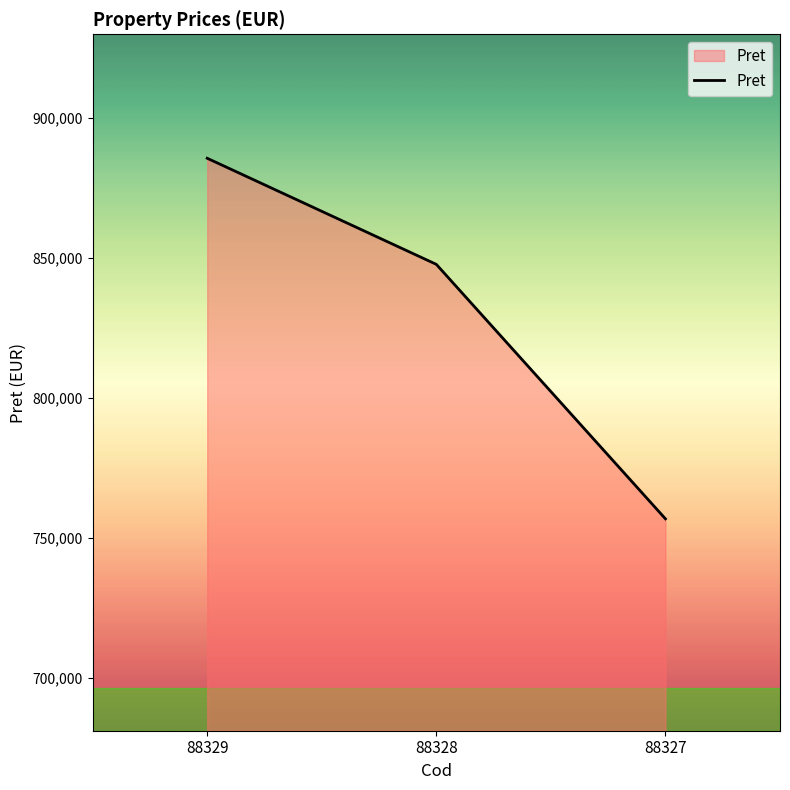

Reading left to right, transcribe all the data shown in this chart.

88329=885502	88328=847612	88327=756728